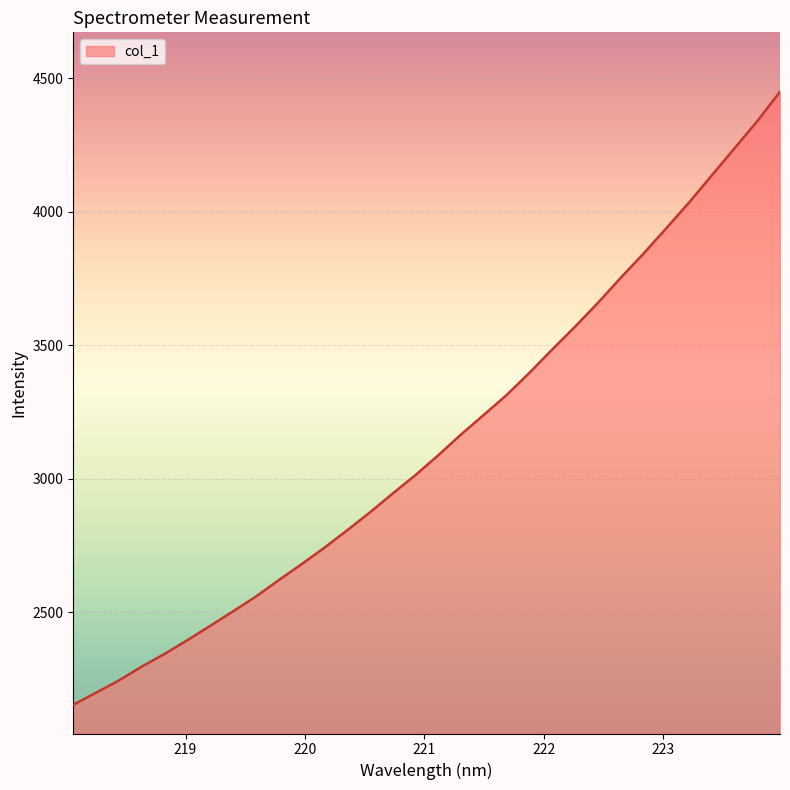

What is the minimum value shown in the chart?

2153.8